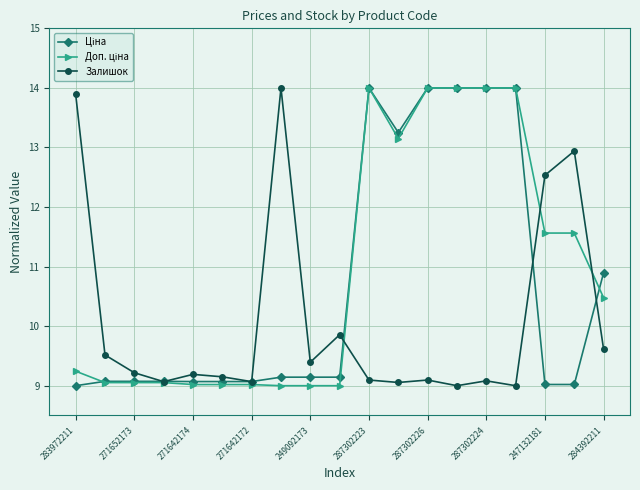

How many lines are shown in the chart?

3